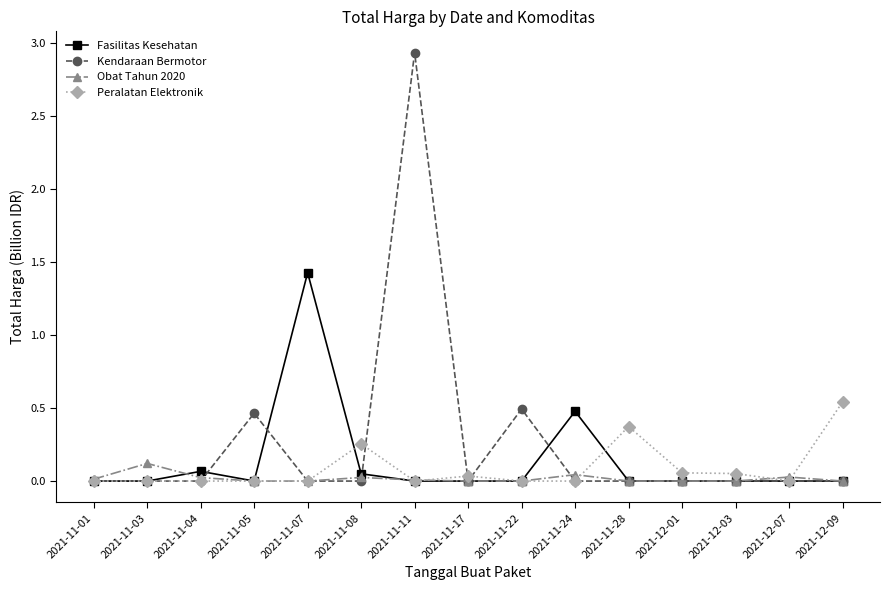

Which series has the largest range (max minus min)?

Kendaraan Bermotor